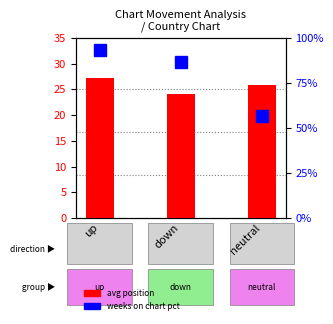

How many bars are there in each group?

2